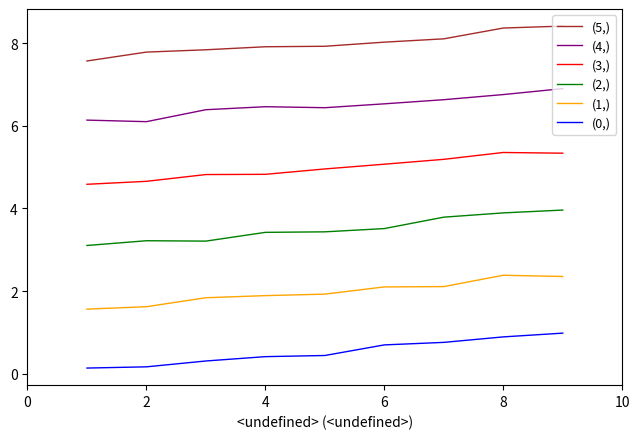

What is the difference between the maximum and minimum values in the (3,) series?

0.8